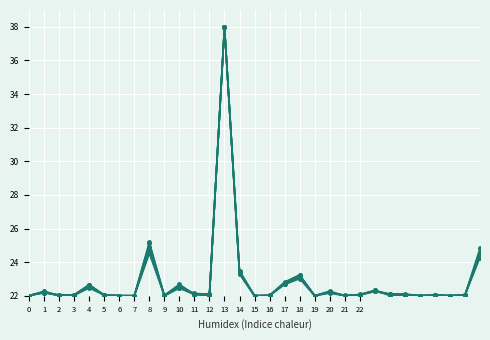

Reading left to right, list all the values displayed in this chart.

Hombres < 25: 22.0	22.2	22.0	22.1	22.6	22.1	22.0	22.0	24.5	22.0	22.7	22.1	22.0	38.0	23.5	22.0	22.0	22.7	23.2	22.0	22.2	22.0	22.1	22.3	22.1	22.1	22.0	22.1	22.0	22.0	24.8
Mujeres < 25: 22.0	22.2	22.1	22.0	22.7	22.0	22.0	22.0	25.2	22.0	22.5	22.1	22.1	38.0	23.4	22.0	22.0	22.7	23.0	22.0	22.2	22.0	22.0	22.3	22.0	22.0	22.0	22.0	22.0	22.0	24.3
Totales < 25: 22.0	22.2	22.0	22.1	22.6	22.0	22.0	22.0	24.8	22.0	22.6	22.1	22.0	38.0	23.4	22.0	22.0	22.7	23.1	22.0	22.2	22.0	22.1	22.3	22.1	22.1	22.0	22.0	22.0	22.0	24.6
Hombres 25-44: 22.0	22.3	22.0	22.0	22.5	22.0	22.0	22.0	24.6	22.0	22.5	22.1	22.0	38.0	23.3	22.0	22.0	22.7	23.1	22.0	22.2	22.0	22.0	22.3	22.1	22.1	22.0	22.0	22.0	22.0	24.5
Mujeres 25-44: 22.0	22.2	22.0	22.0	22.7	22.0	22.0	22.0	25.1	22.0	22.5	22.1	22.1	38.0	23.3	22.0	22.0	22.8	23.2	22.0	22.3	22.0	22.1	22.3	22.1	22.1	22.0	22.0	22.0	22.0	24.6
Totales 25-44: 22.0	22.2	22.0	22.0	22.6	22.0	22.0	22.0	24.9	22.0	22.5	22.1	22.1	38.0	23.3	22.0	22.0	22.8	23.2	22.0	22.2	22.0	22.0	22.3	22.1	22.1	22.0	22.0	22.0	22.0	24.6